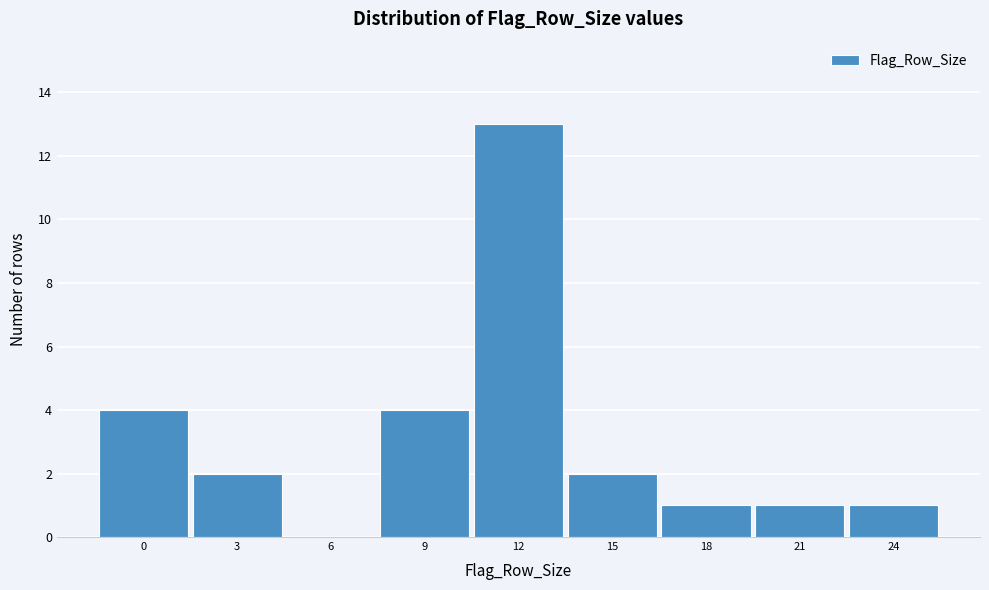

Reading right to left, extract all data points from this chart.

24=1	21=1	18=1	15=2	12=13	9=4	6=0	3=2	0=4